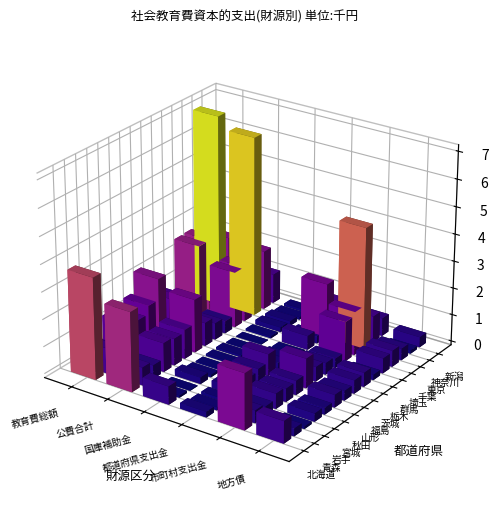

Which category has the lowest value in the 神奈川 series?

国庫補助金